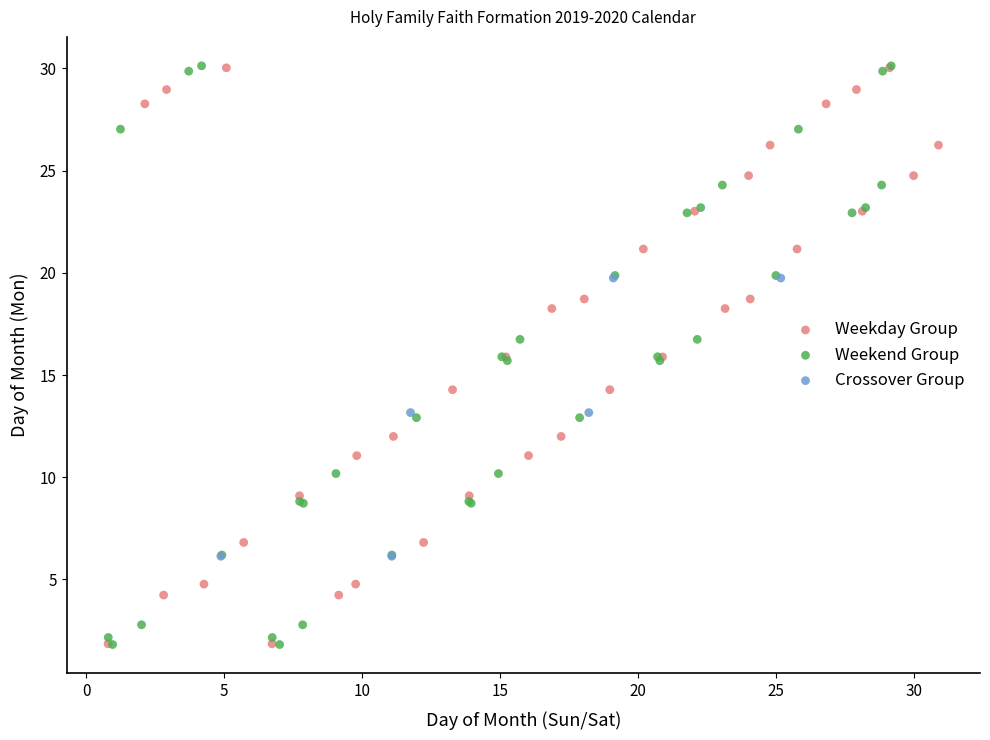

What are all the series names shown in the legend?

Weekday Group, Weekend Group, Crossover Group